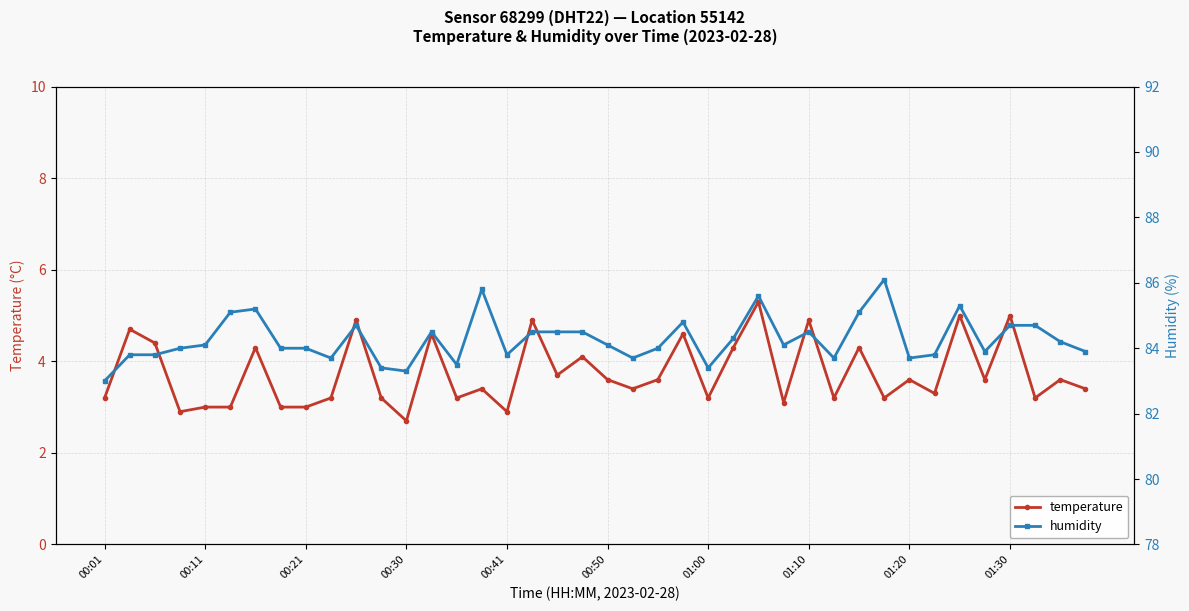

True or false: temperature has a value of 5.7 at 00:01.

False